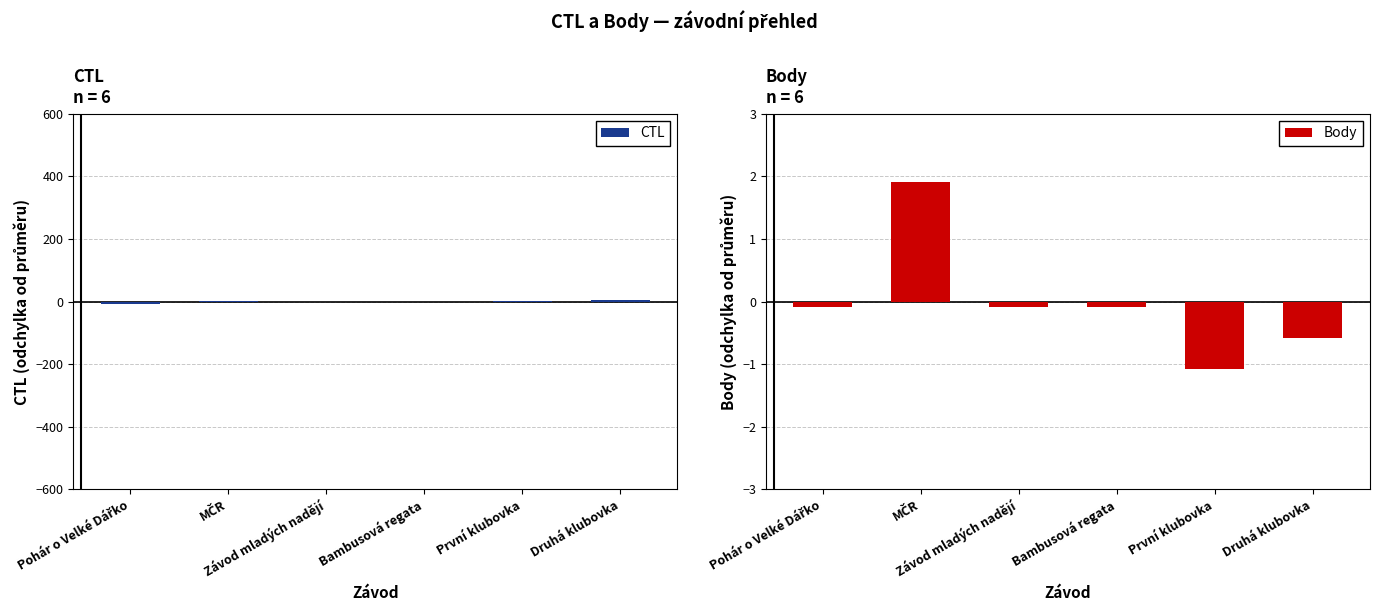

The value of CTL at První klubovka is 2.8. True or false?

True